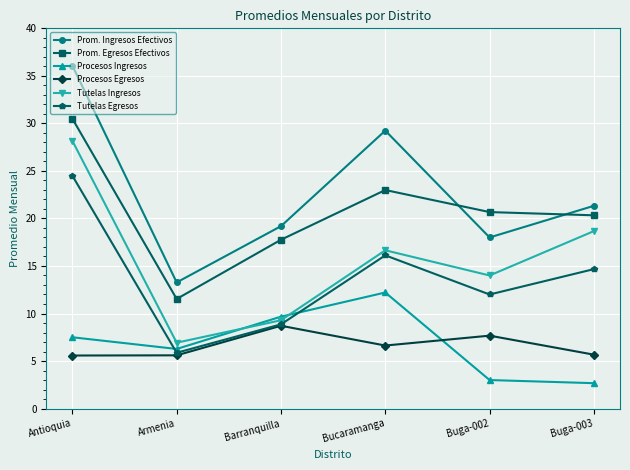

What is the label of the 4th point from the right?

Barranquilla